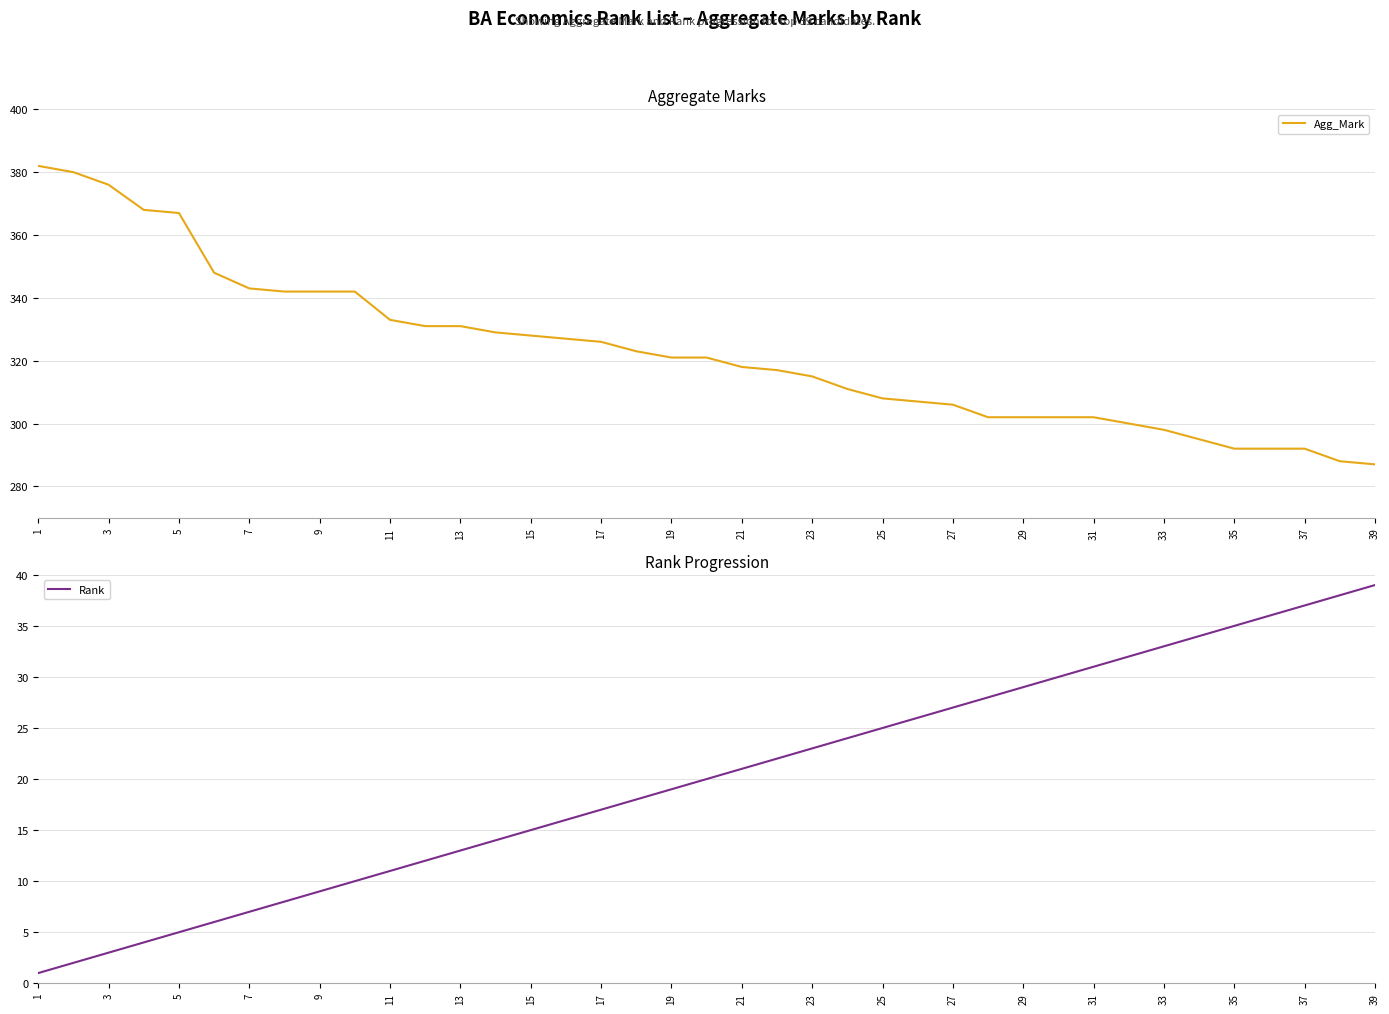

True or false: Agg_Mark and Rank cross at least once.

False